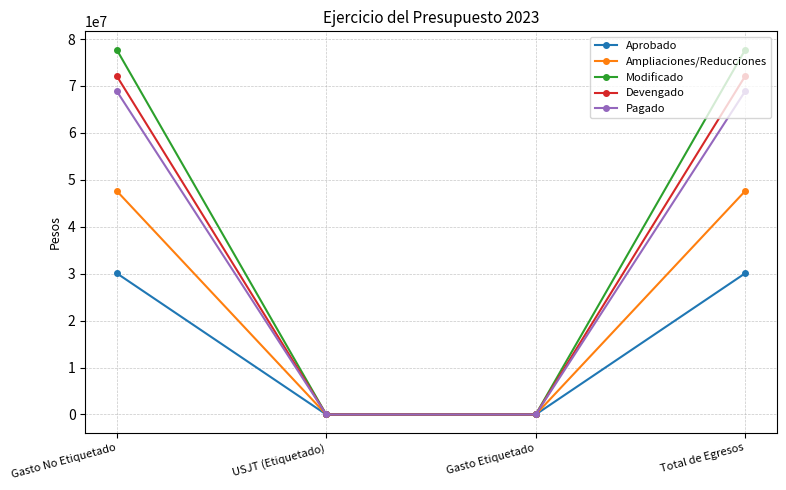

How many categories are shown in the chart?

4